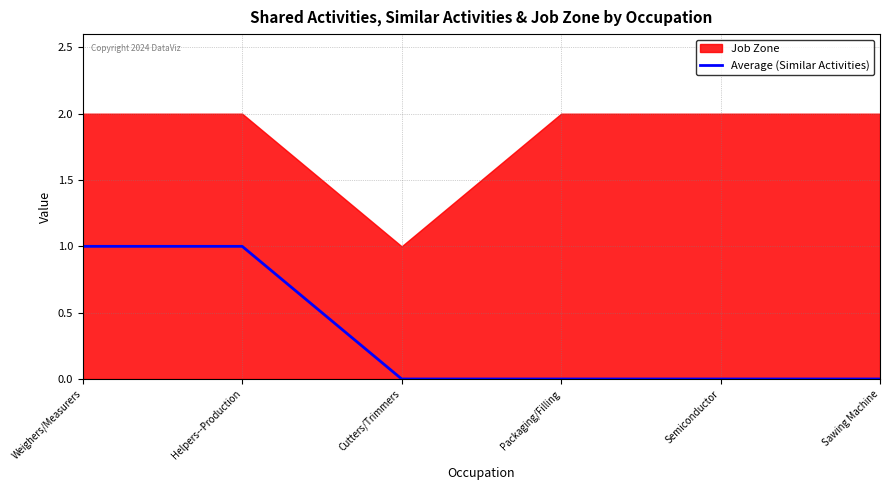

The value of Average (Similar Activities) at Weighers/Measurers is 1. True or false?

True